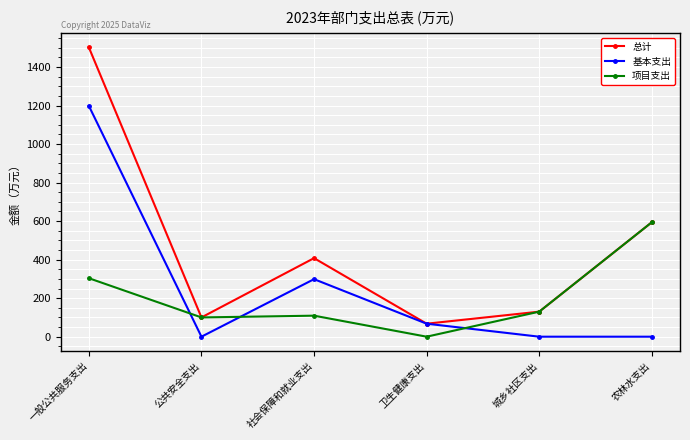

At how many categories does at least one series exceed 719?

1